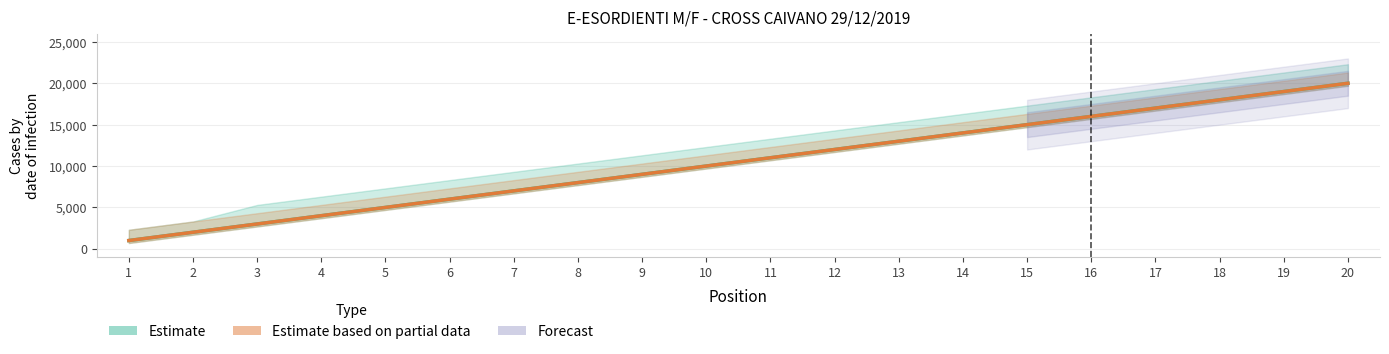

Which series has the widest spread of values?

Male (Estimate)